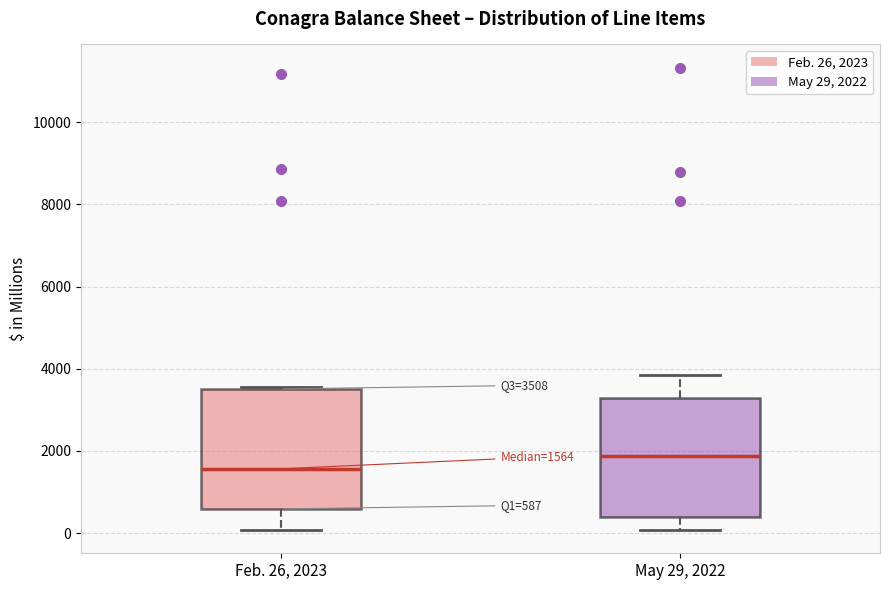

Which box's median line is the highest?

May 29, 2022